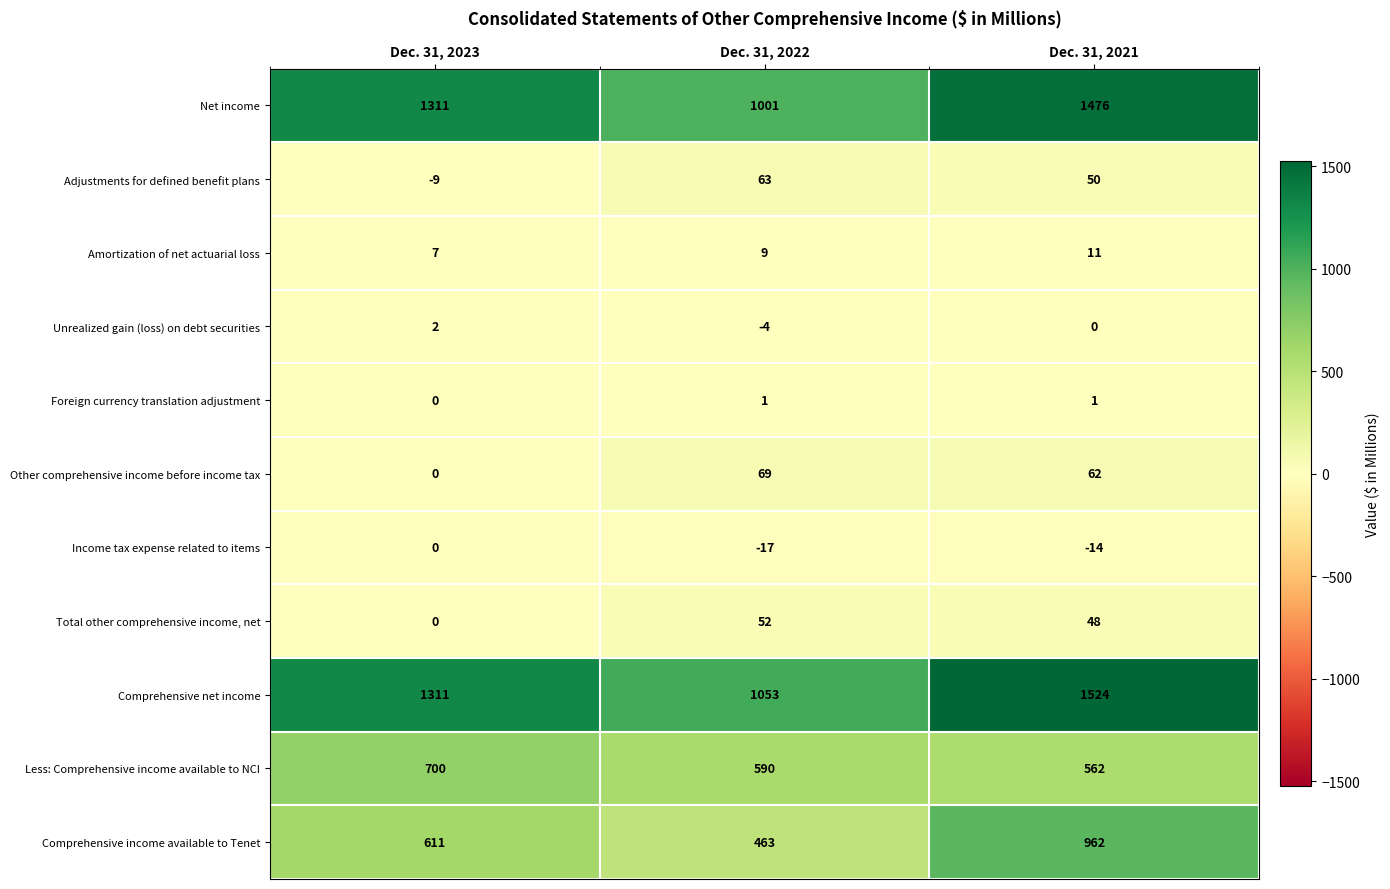

True or false: Income tax expense related to items has a value of -14 at Dec. 31, 2021.

True